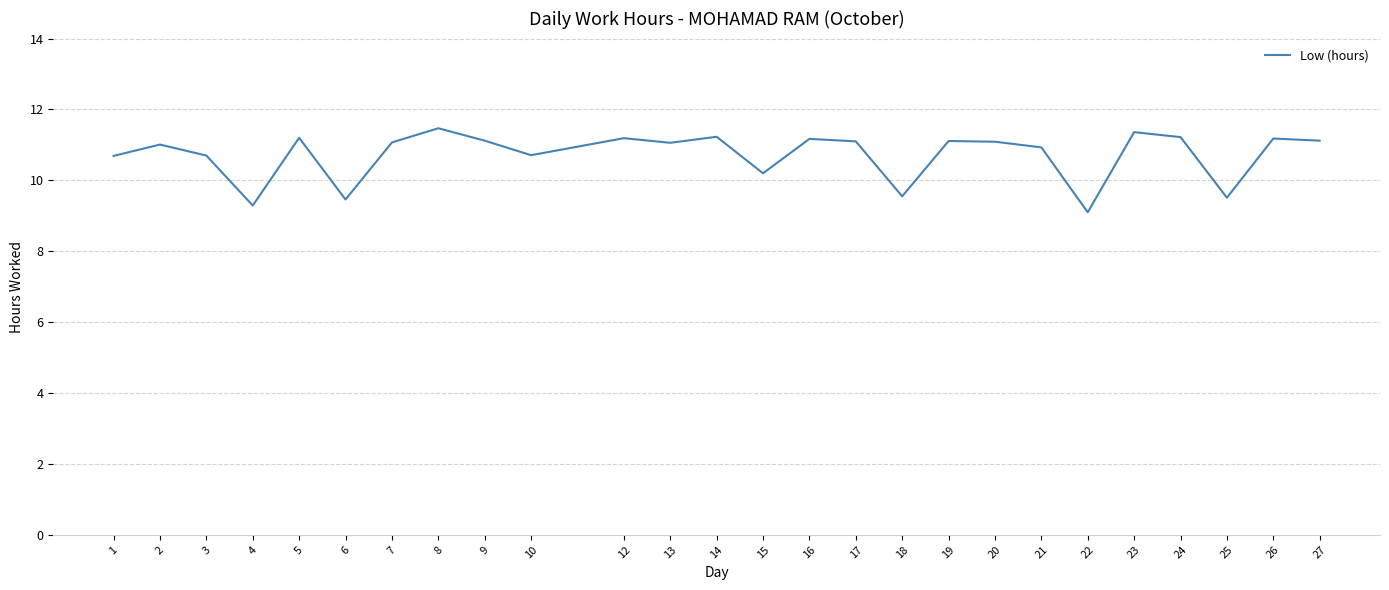

True or false: the data shows 9.6 at 18.

True